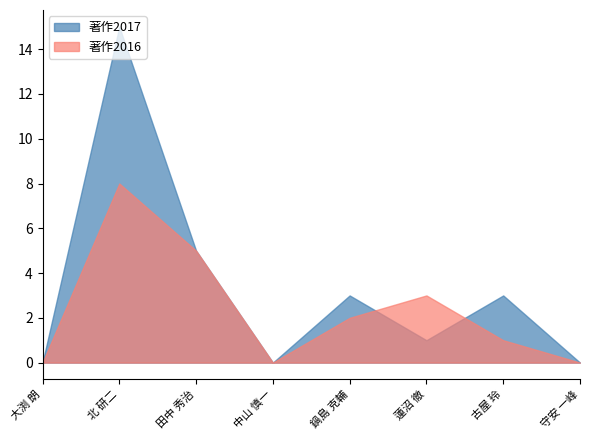

At which category is the sum across all series the highest?

北 研二